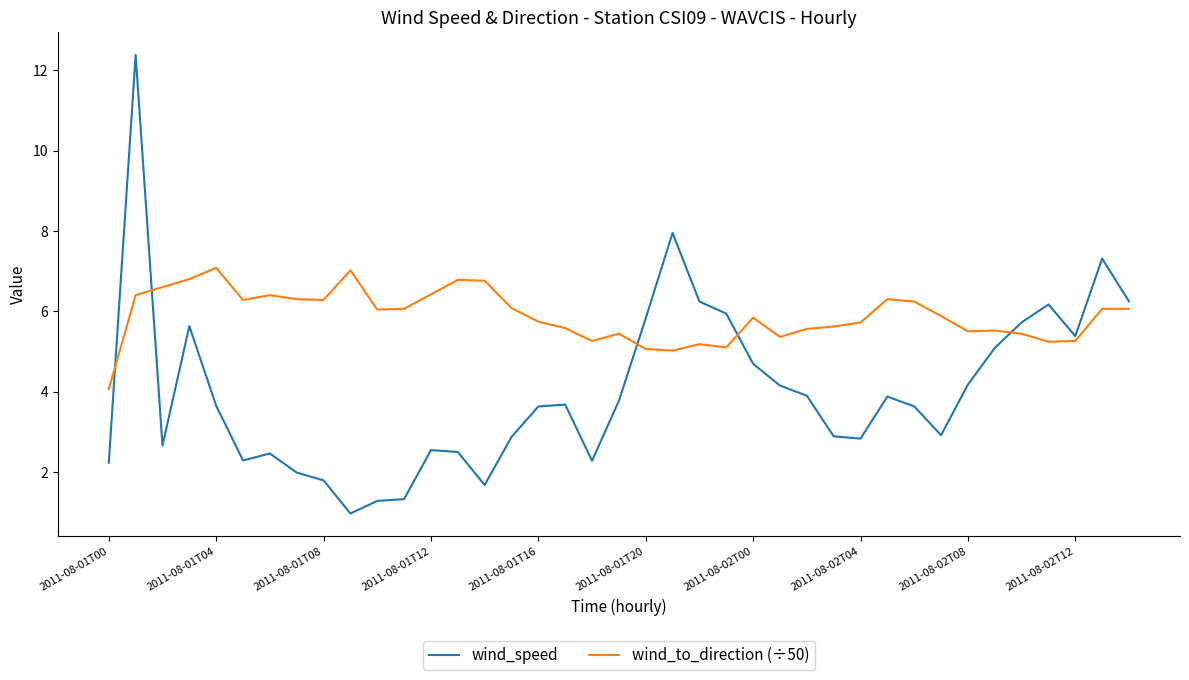

Which series has the largest total across all categories?

wind_to_direction (÷50)